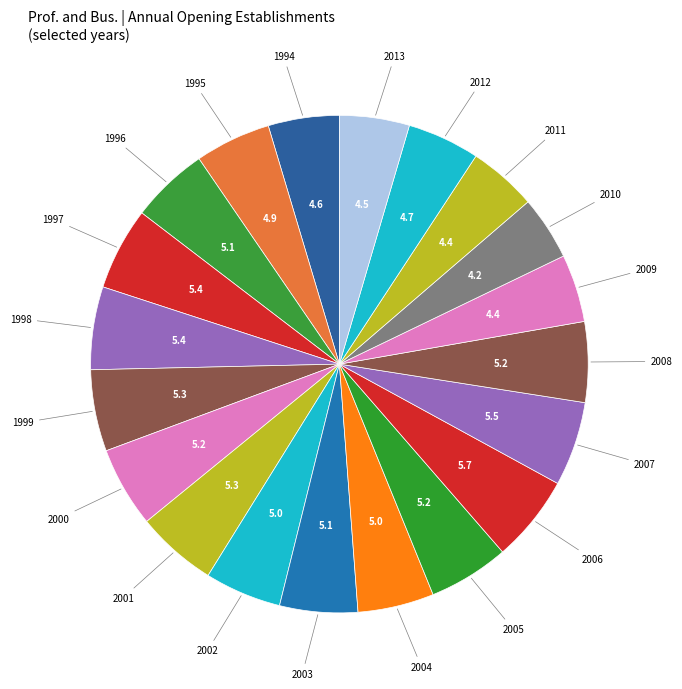

How many slices are in this pie chart?

20